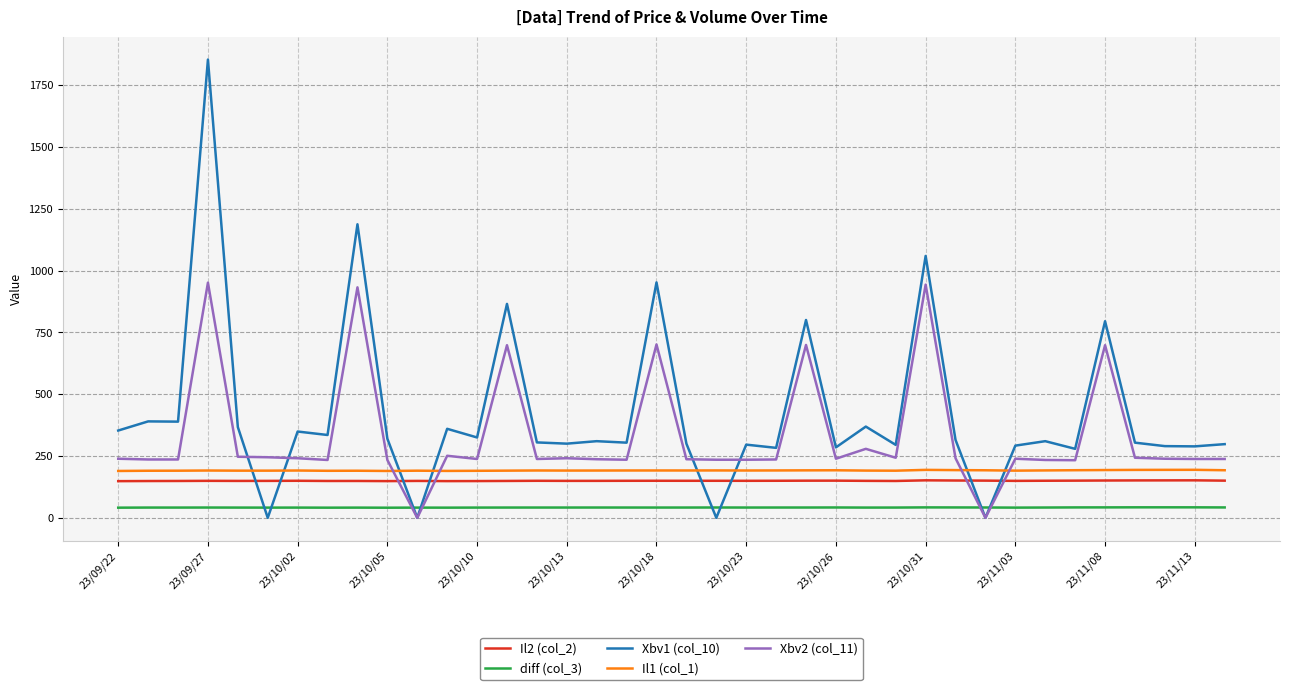

What is the maximum value shown in the chart?

1853.0